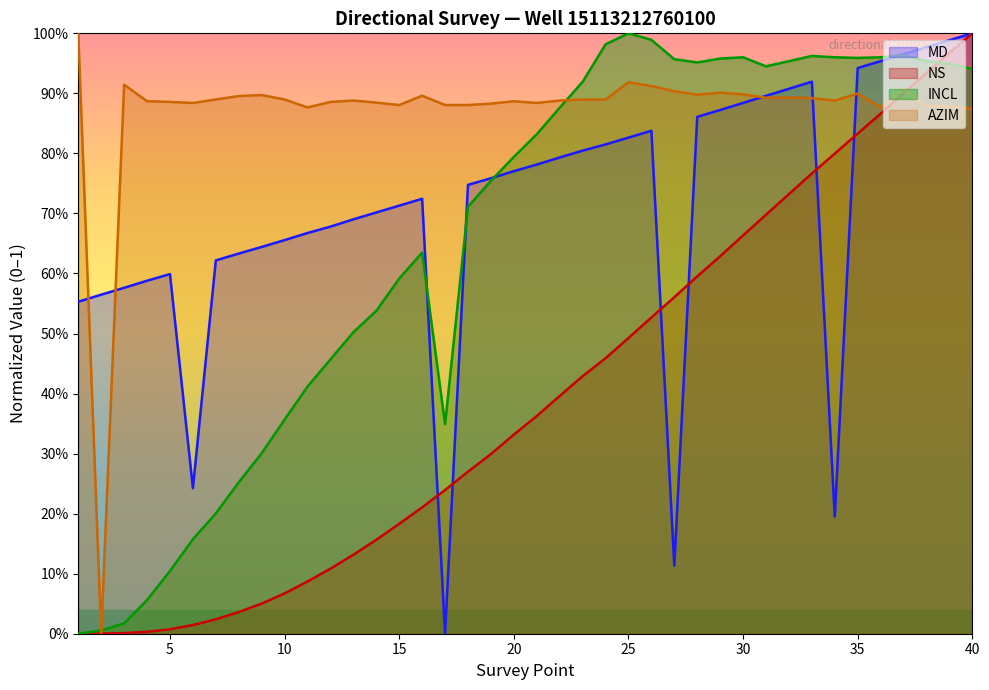

What is the sum of all MD values?

28.5